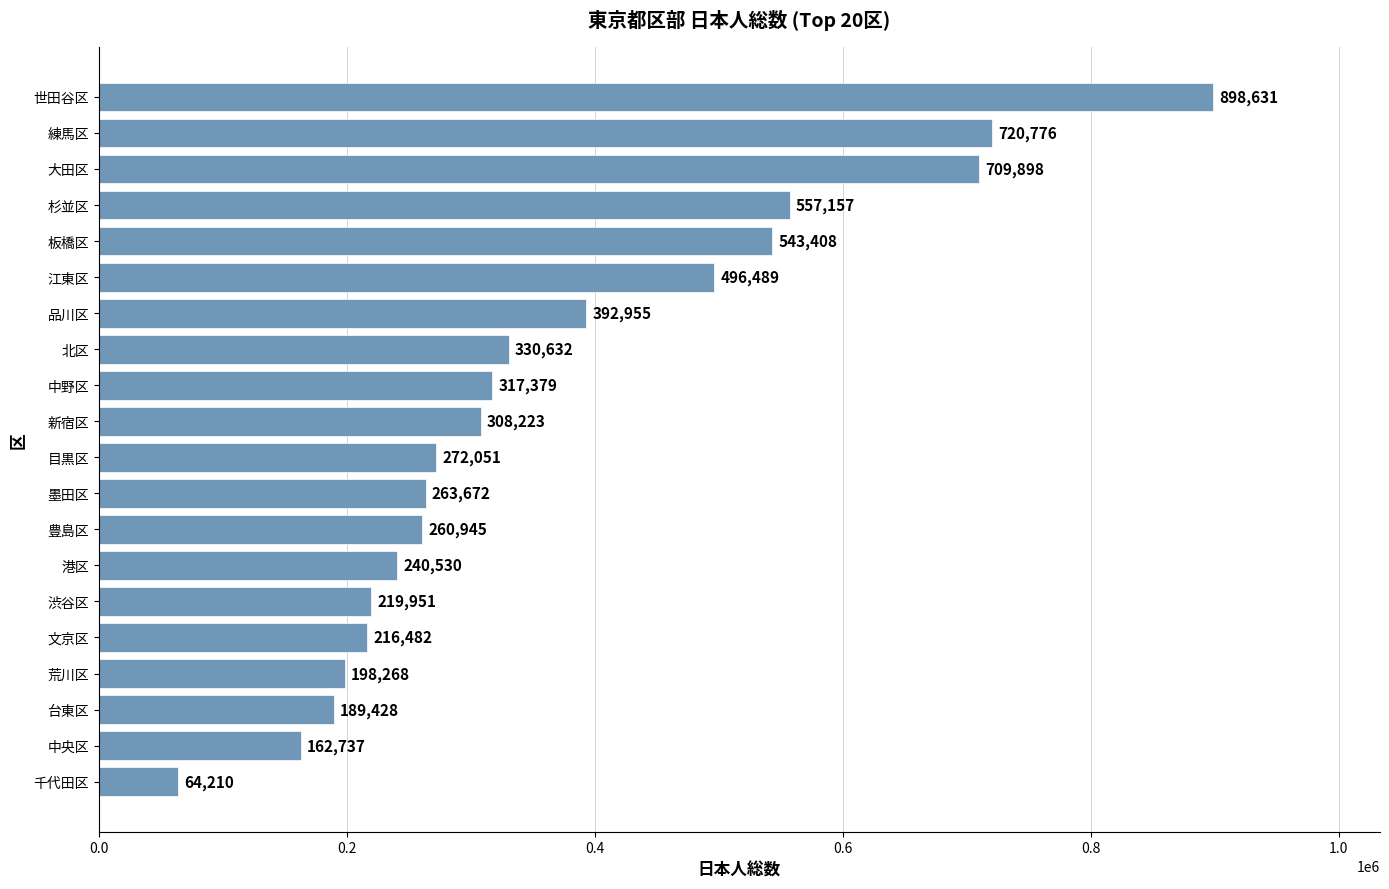

Between 千代田区 and 墨田区, which is larger?

墨田区